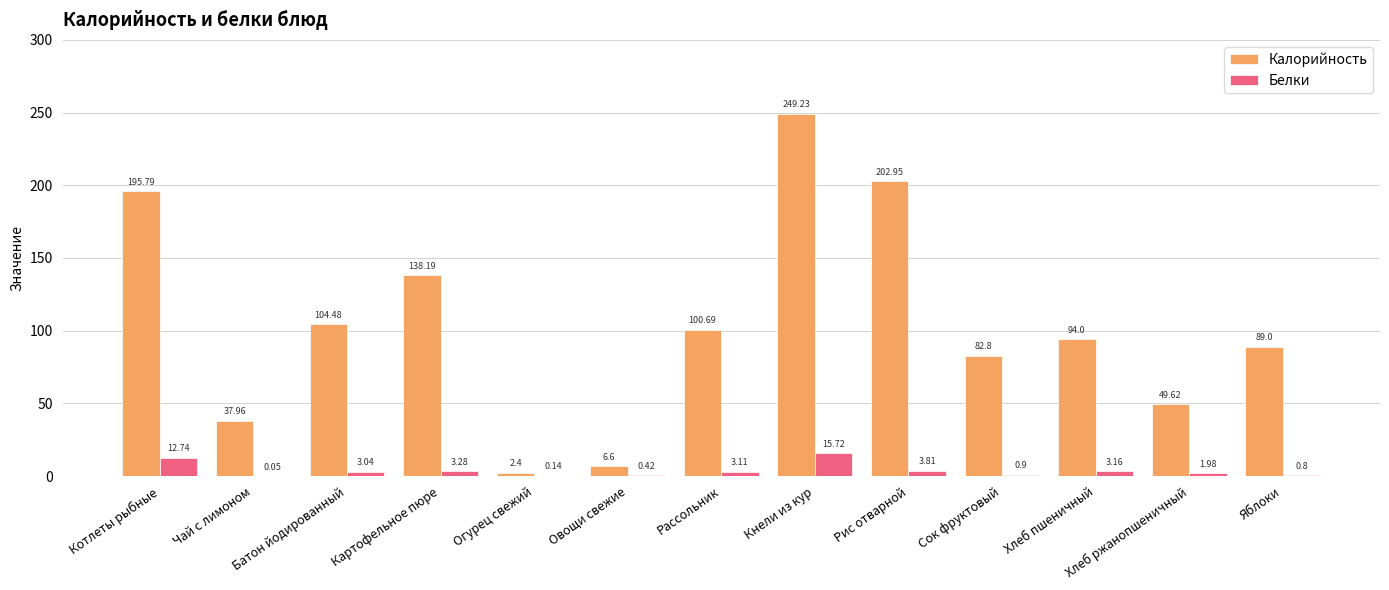

Which series has the largest range (max minus min)?

Калорийность